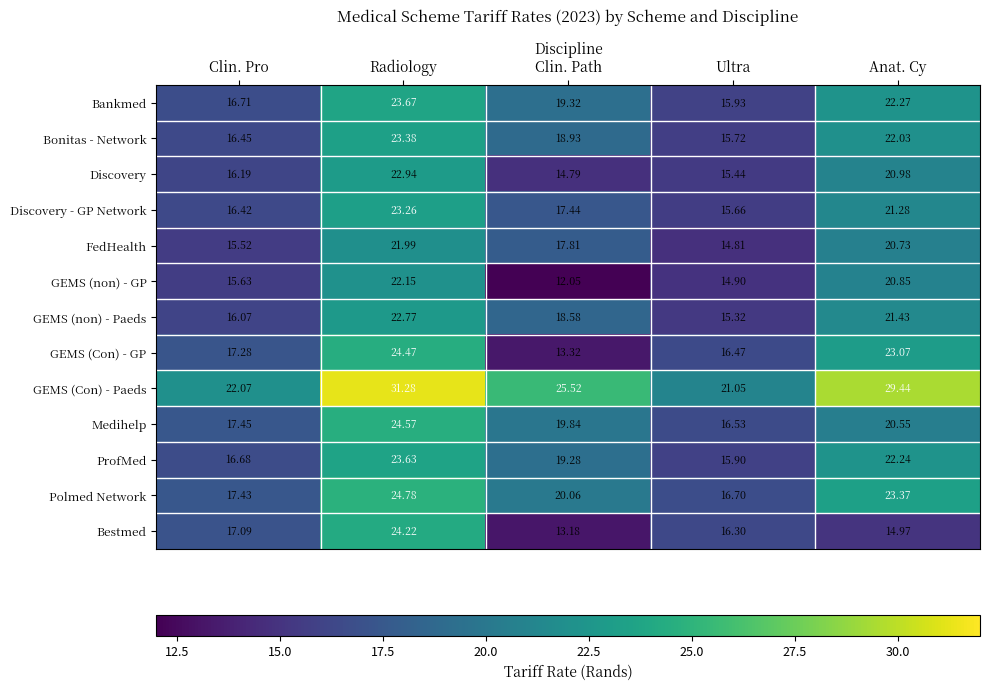

Which series has the widest spread of values?

GEMS (Con) - GP